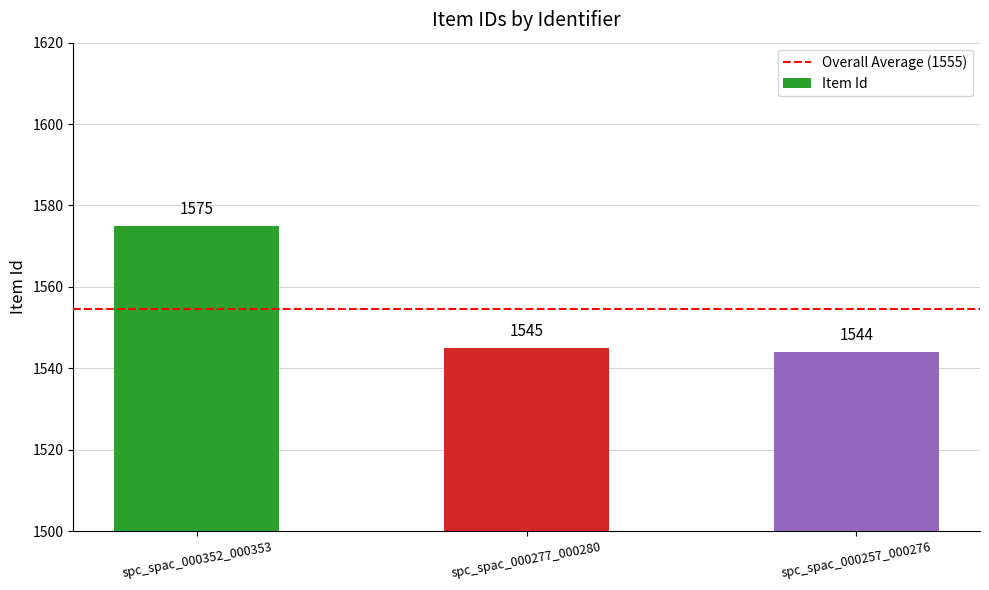

Is it true that the value at spc_spac_000277_000280 is 1545?

True